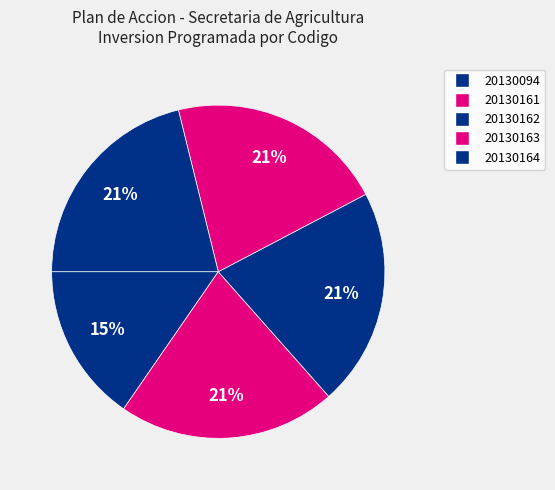

Count the number of slices in the pie.

5